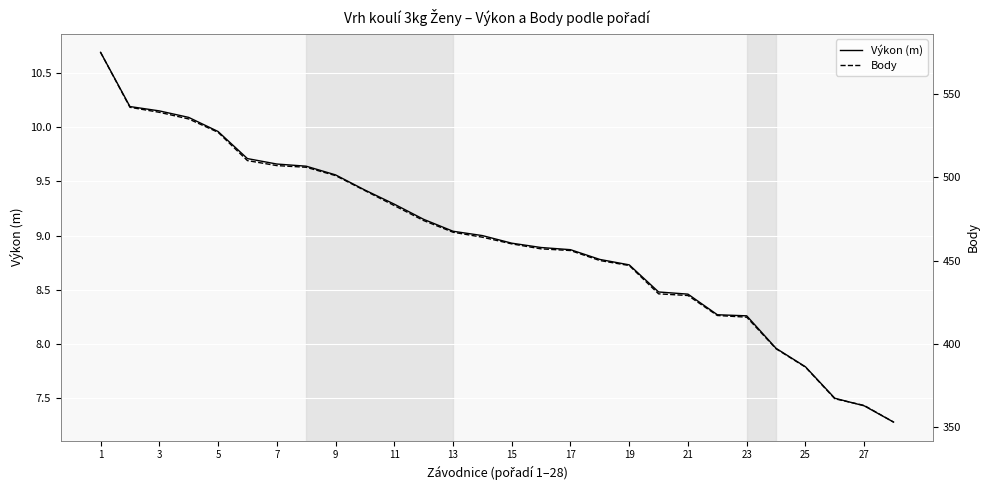

What is the lowest value of the Výkon (m) series?

7.3